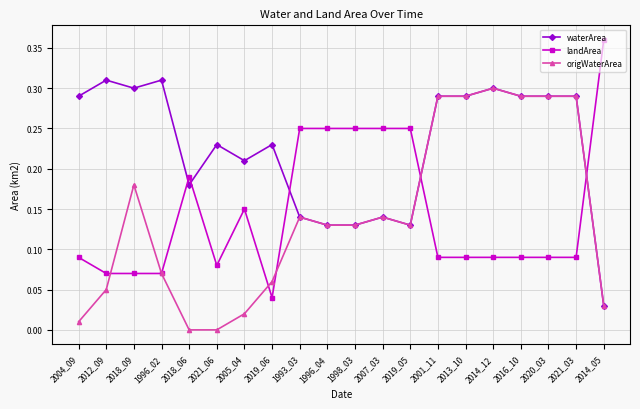

What is the total value across all series at 2019_05?

0.5